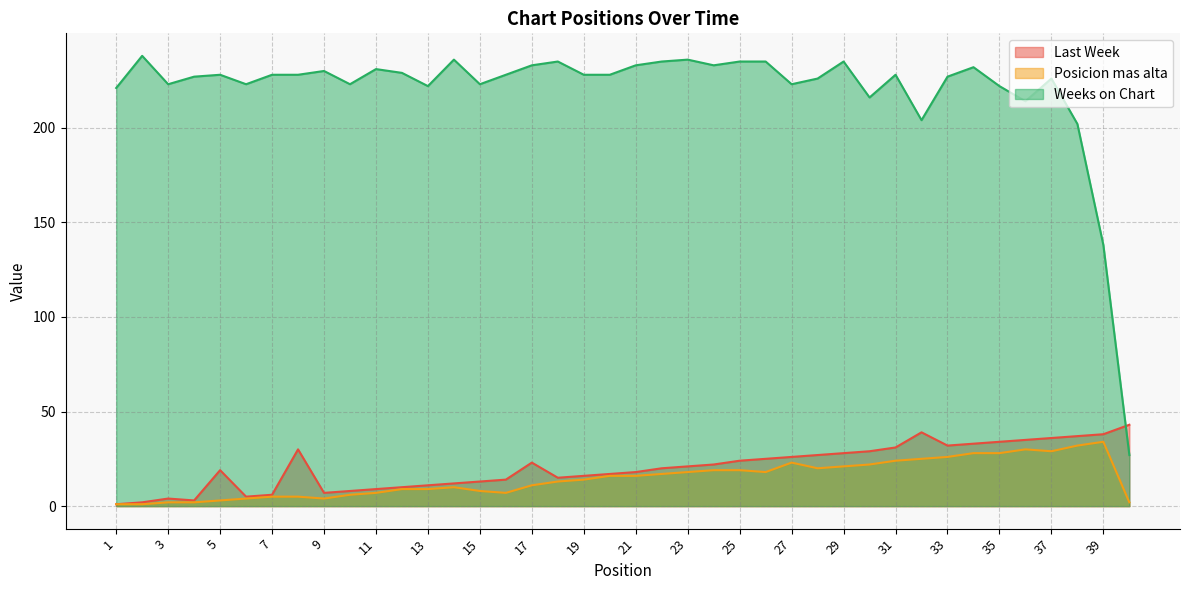

What is the minimum value shown in the chart?

1